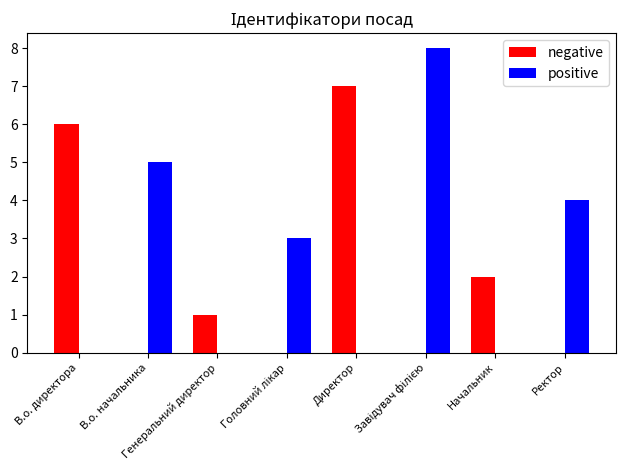

Where does the positive series first go above 3?

В.о. начальника